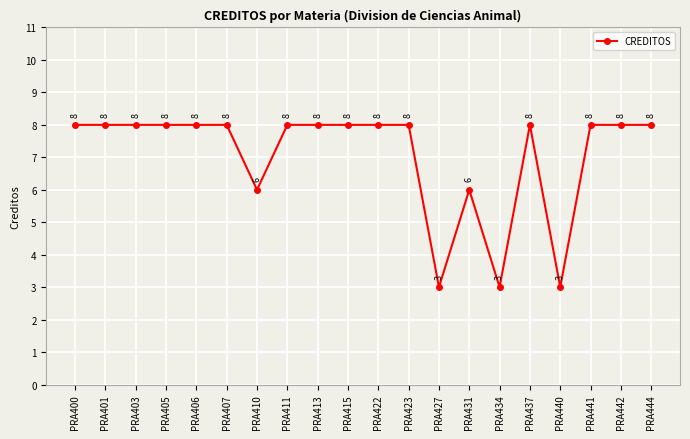

What is the sum of the values at PRA400 and PRA413?

16